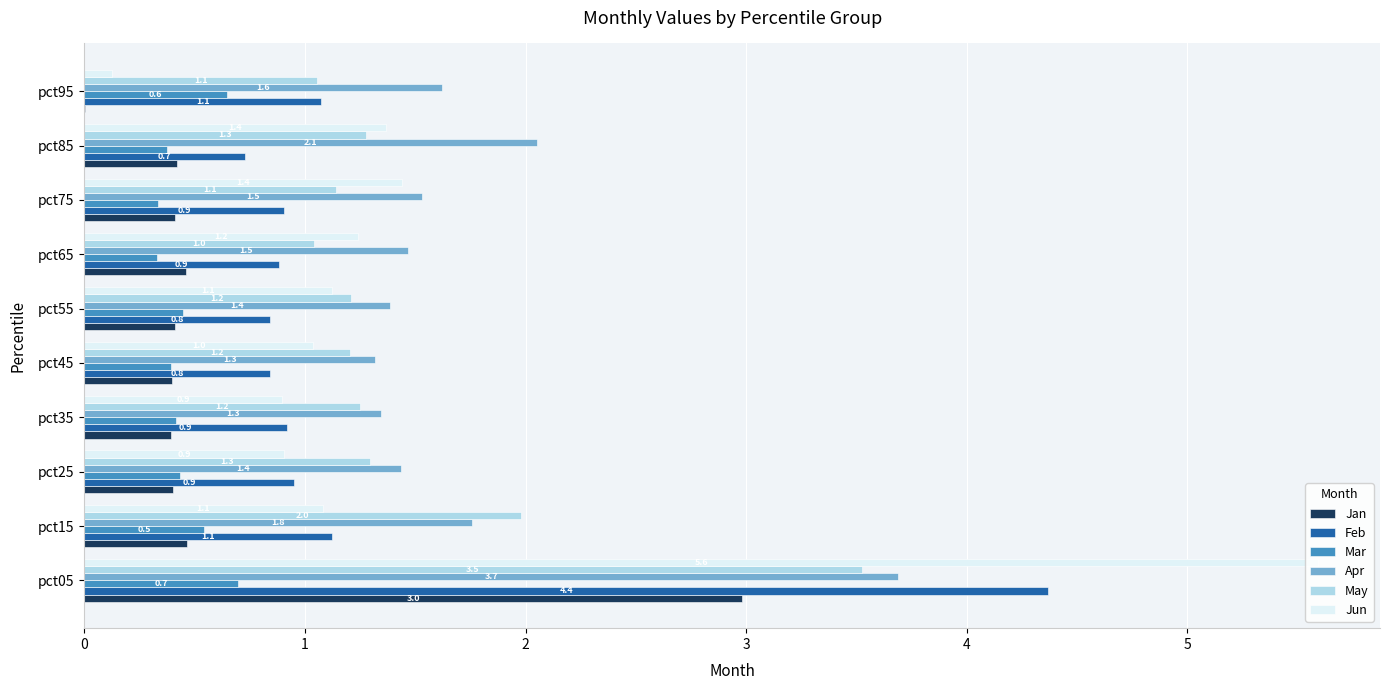

At which category is the sum across all series the highest?

pct05